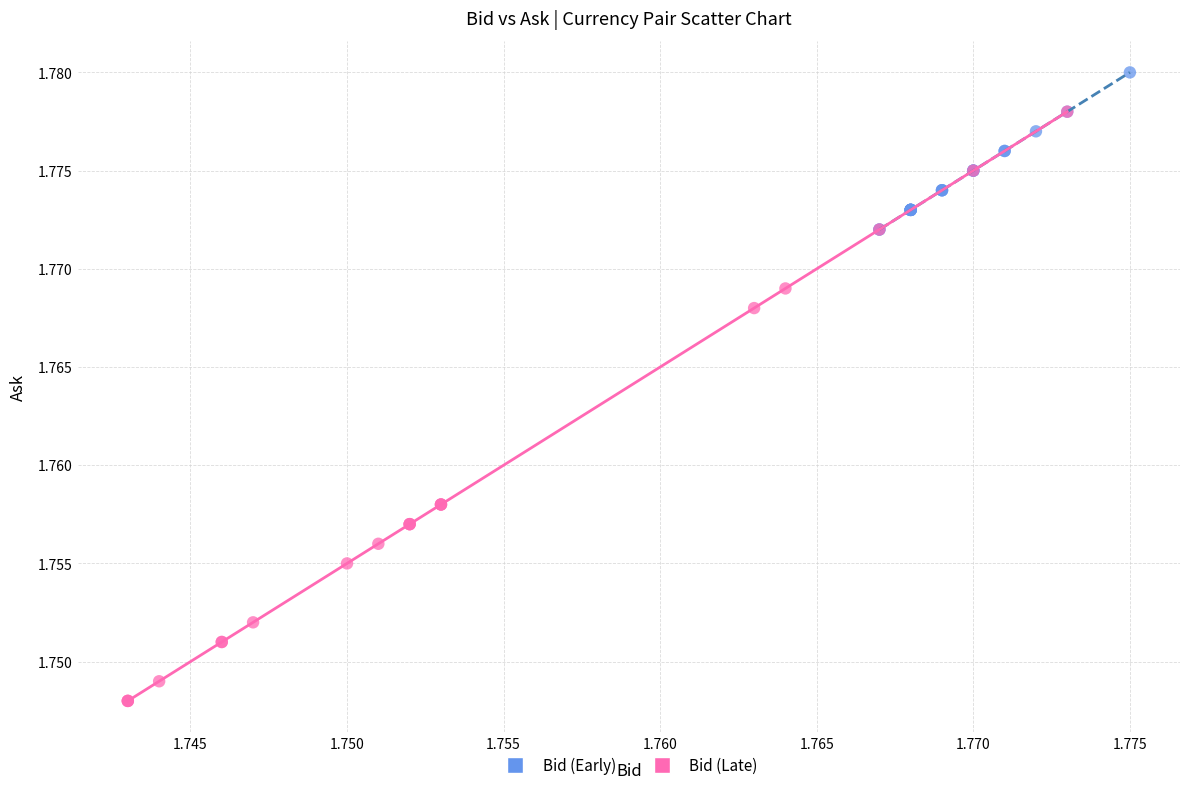

Which series reaches the minimum Y coordinate?

Bid (Late)